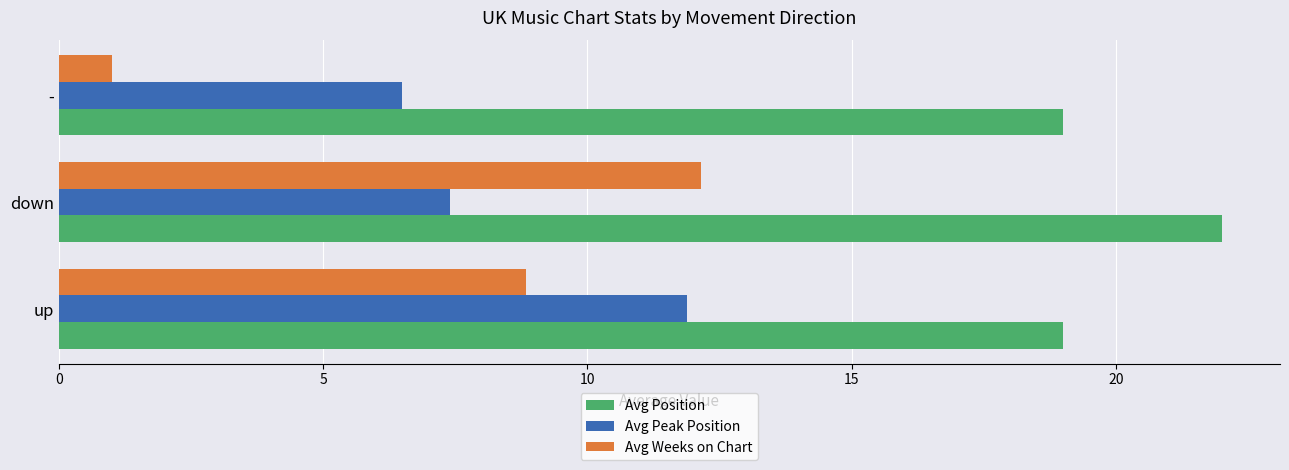

Rank the categories by Avg Peak Position value from lowest to highest.

-, down, up